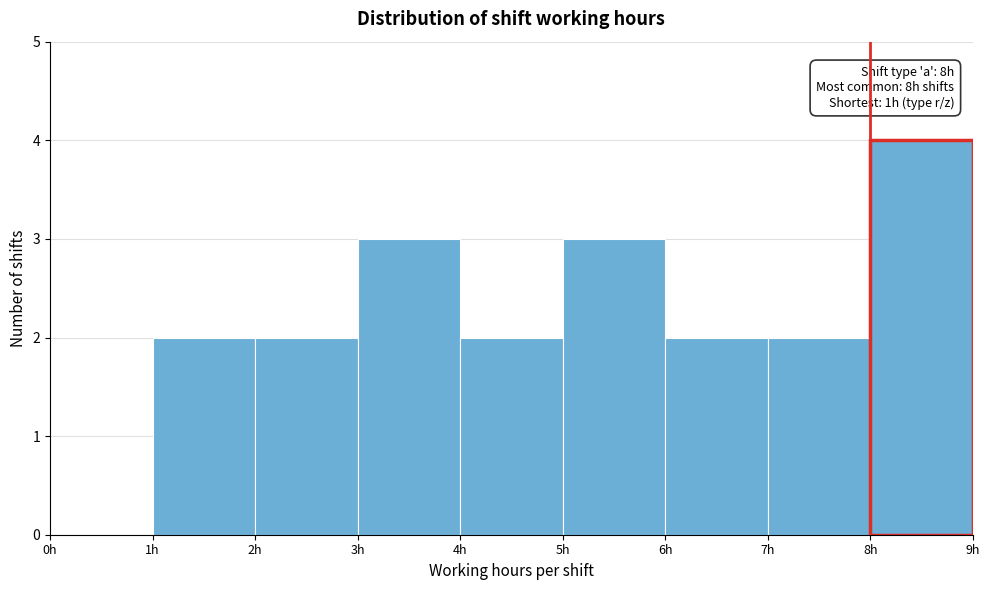

Which range on the x-axis has the tallest bar?

8 to 9